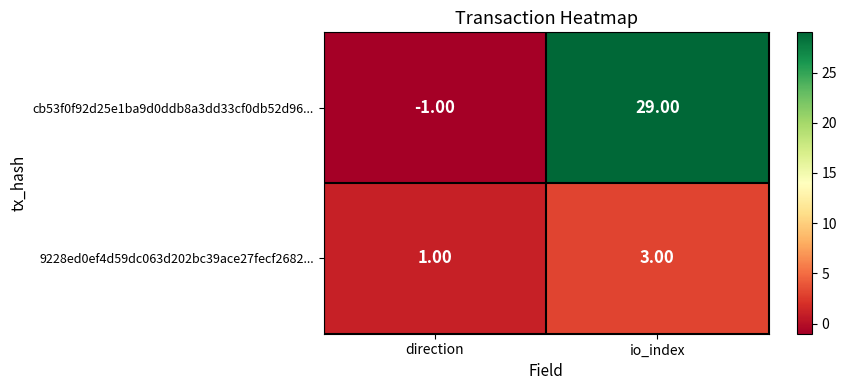

What is the smallest value displayed?

-1